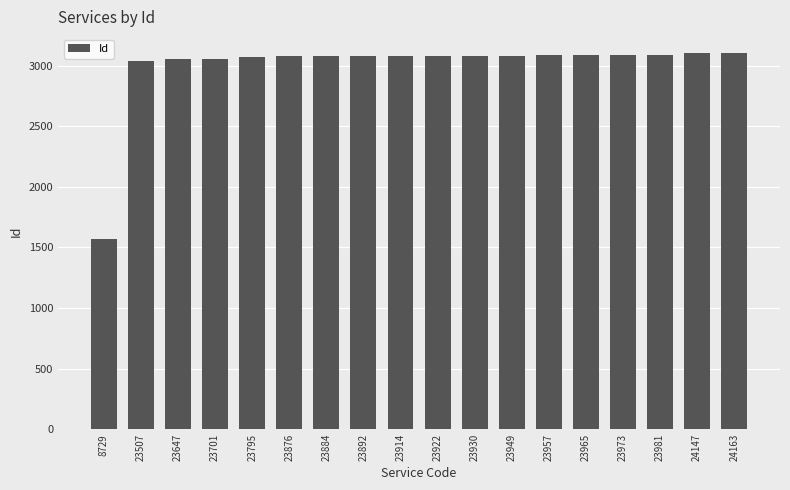

What is the maximum value shown in the chart?

3104